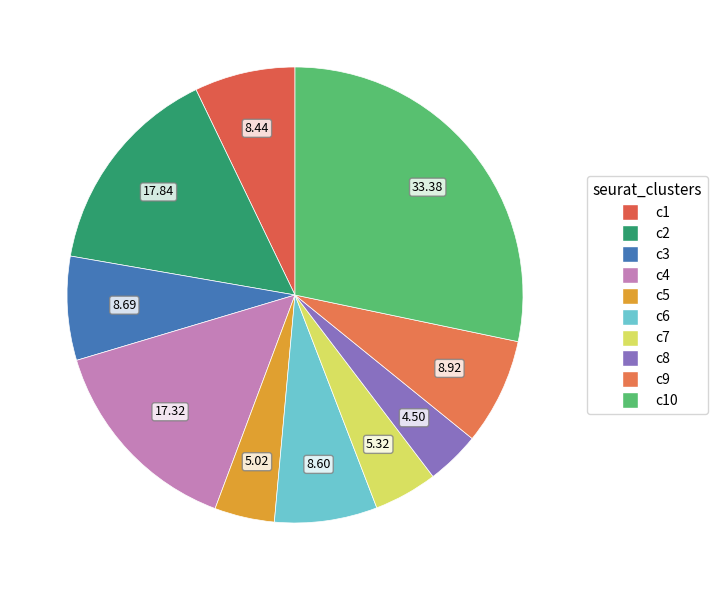

Count the number of slices in the pie.

10